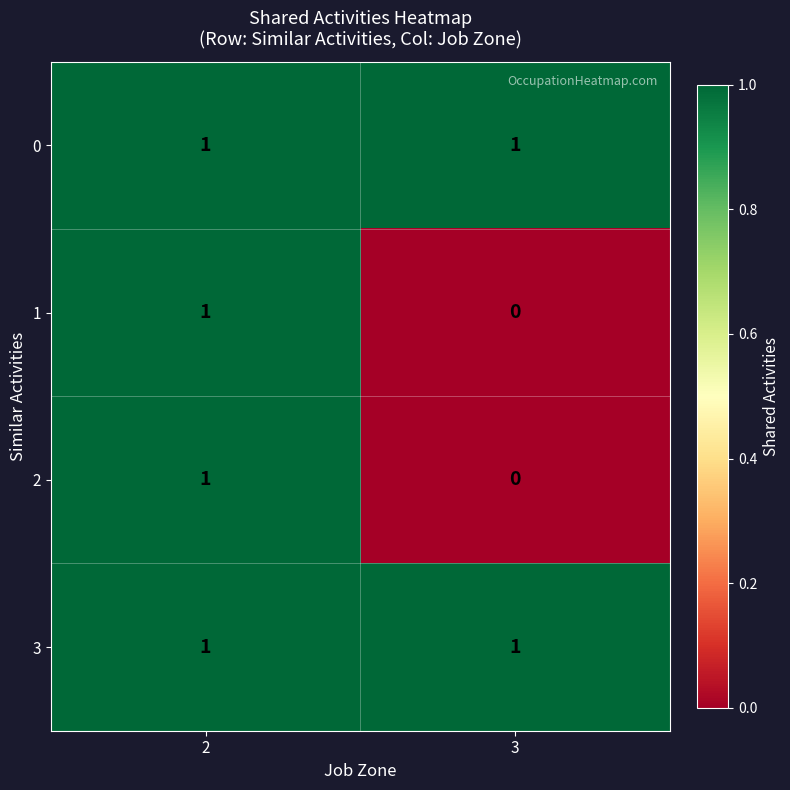

Where is 1 nearest to the value 0?

3